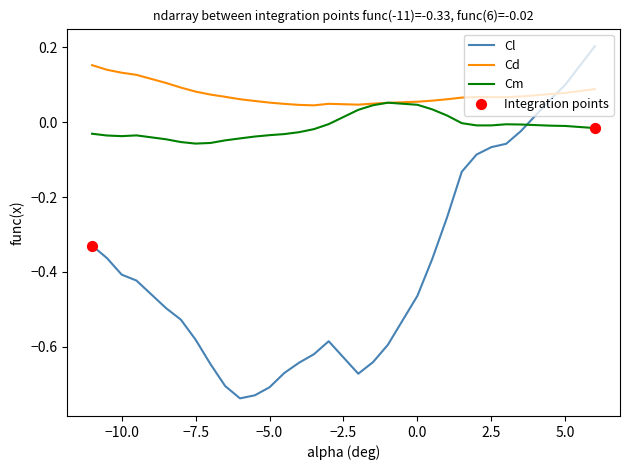

At how many categories does at least one series exceed 0?

30